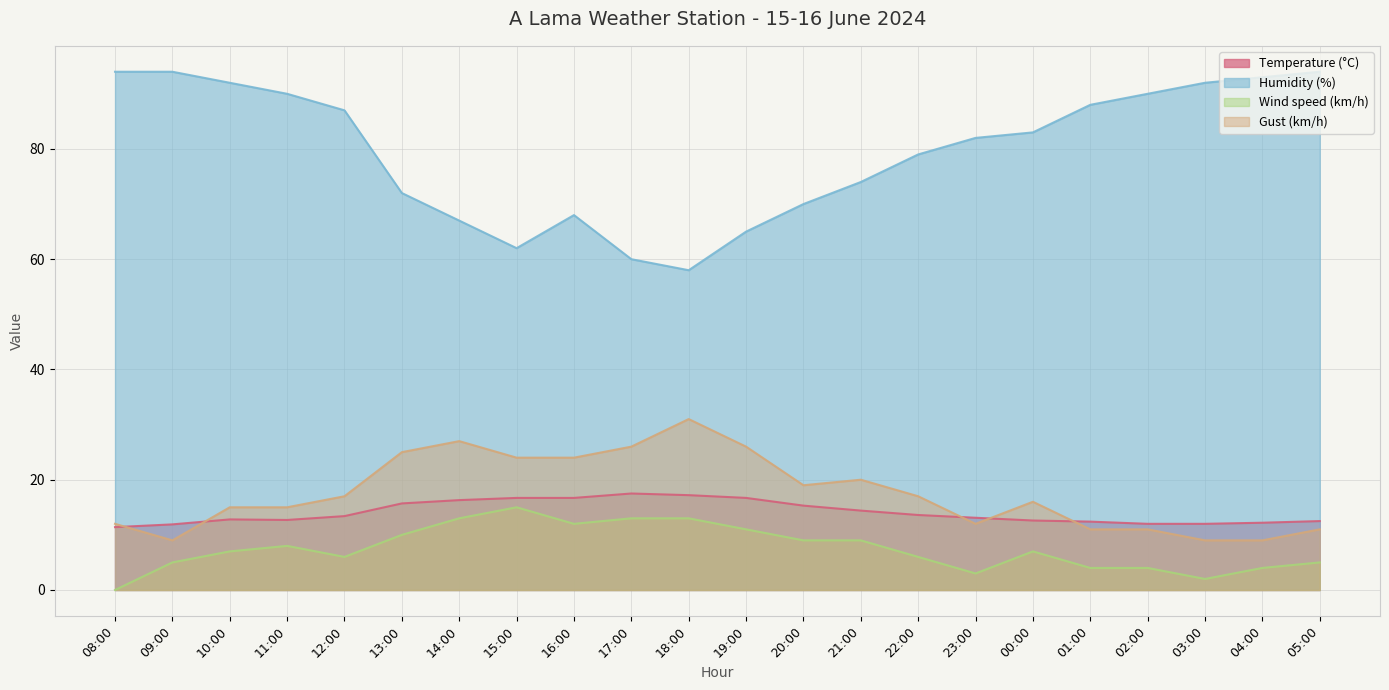

How many series are shown in this chart?

4